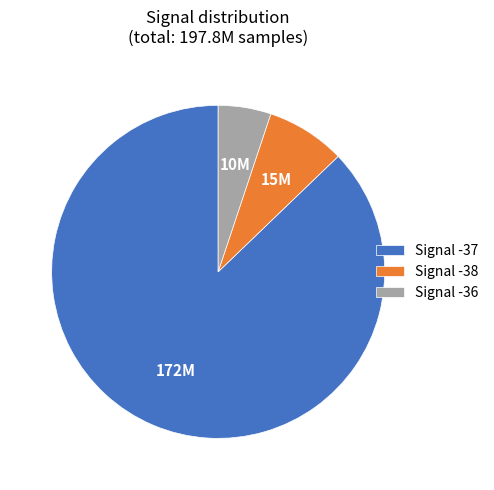

Rank the categories by value from lowest to highest.

Signal -36, Signal -38, Signal -37